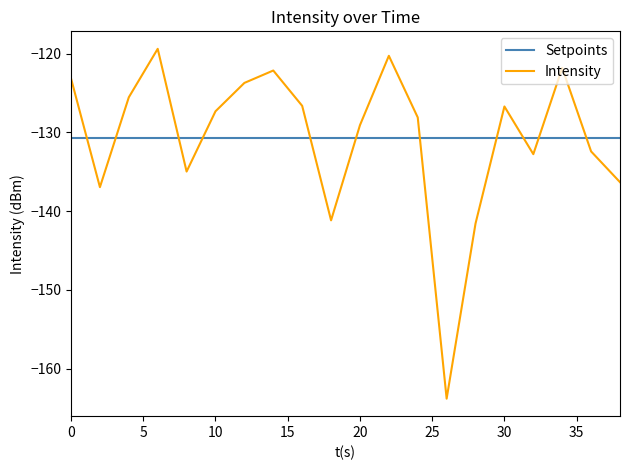

What is the difference between the second highest and second lowest values in the Intensity series?

21.3